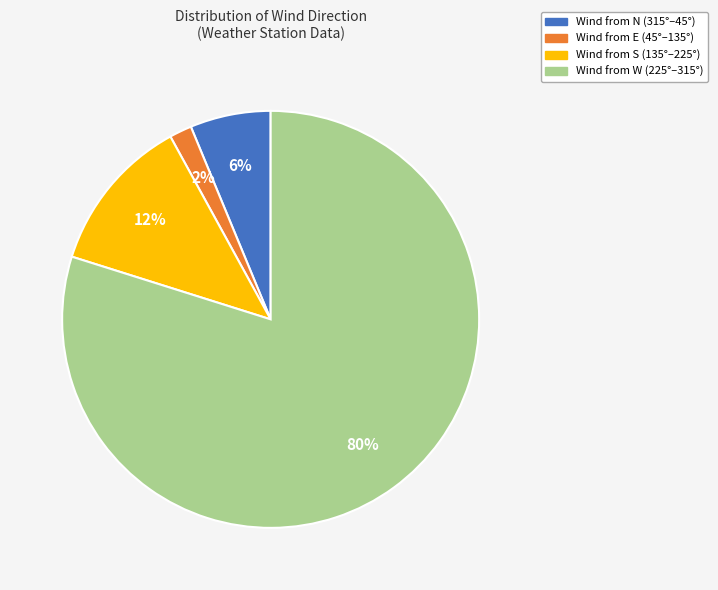

How many slices are in this pie chart?

4